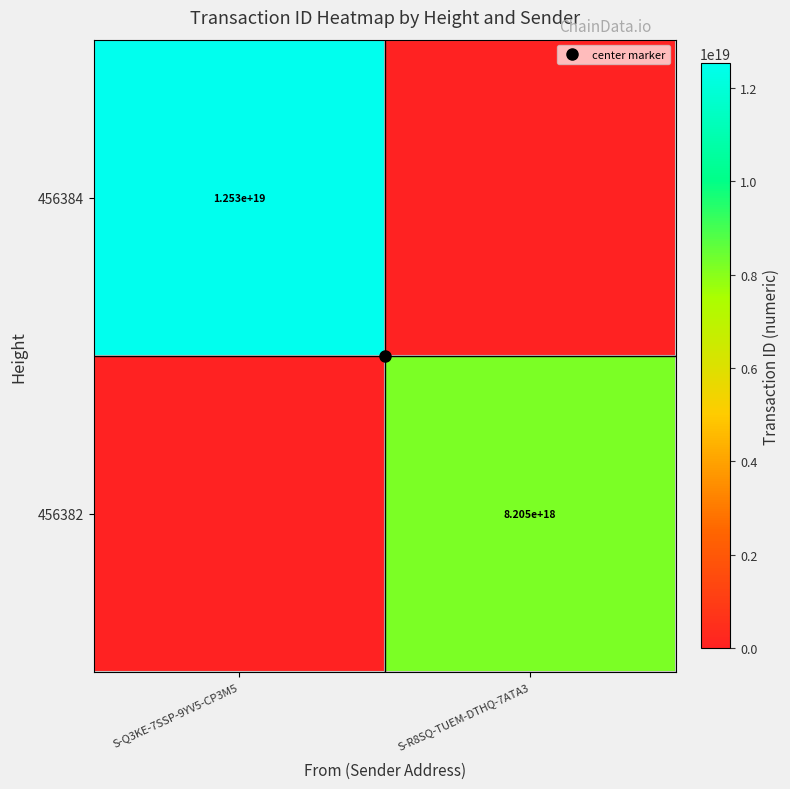

Rank the categories by 456384 value from lowest to highest.

S-R8SQ-TUEM-DTHQ-7ATA3, S-Q3KE-7SSP-9YV5-CP3M5